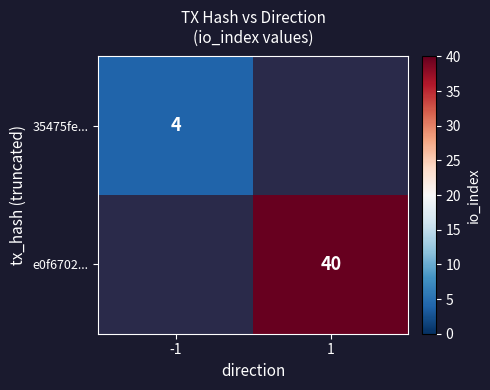

Which has a higher value, 1 or -1?

-1